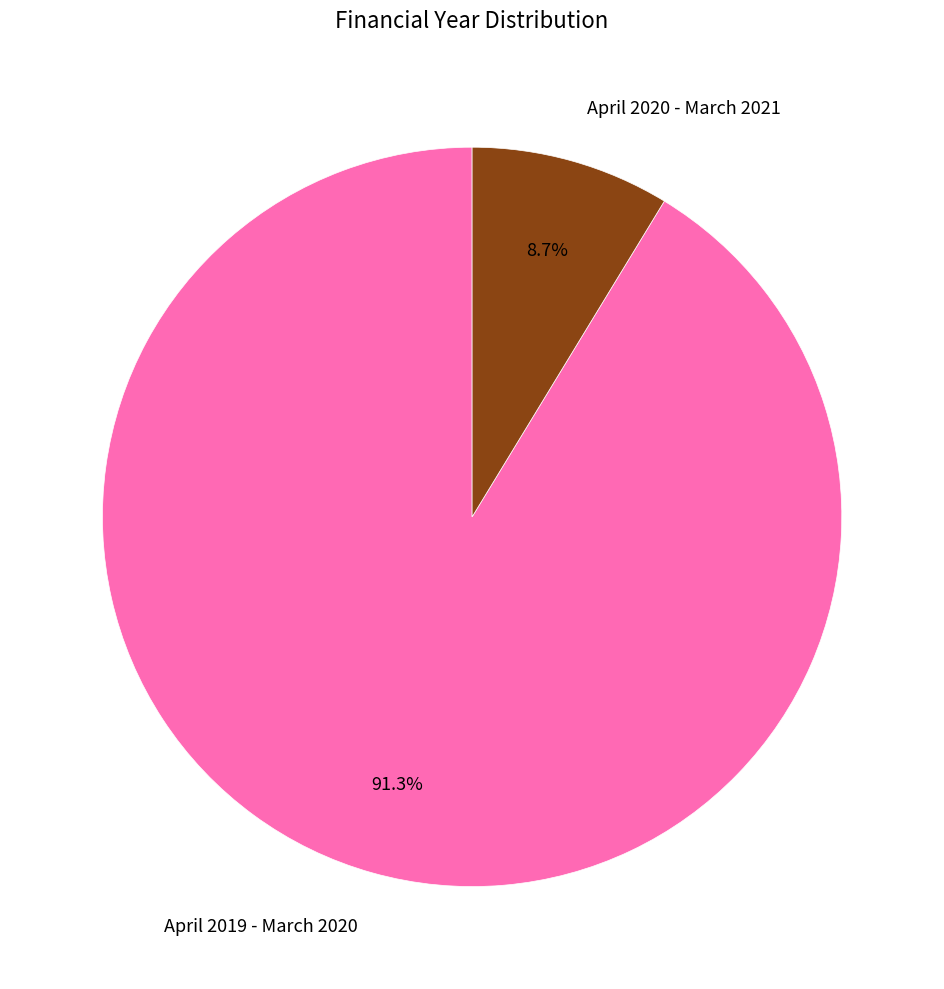

What is the smallest slice in the pie chart?

April 2020 - March 2021